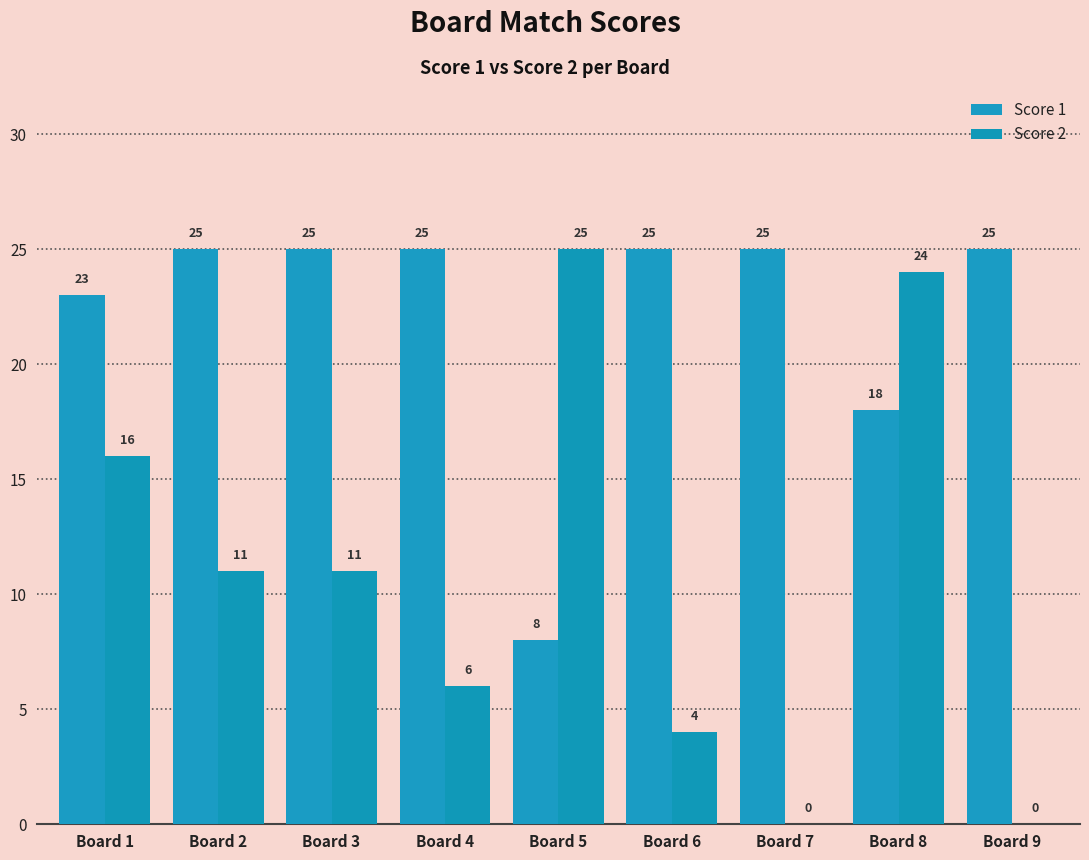

True or false: Score 2 has a value of 24 at Board 8.

True